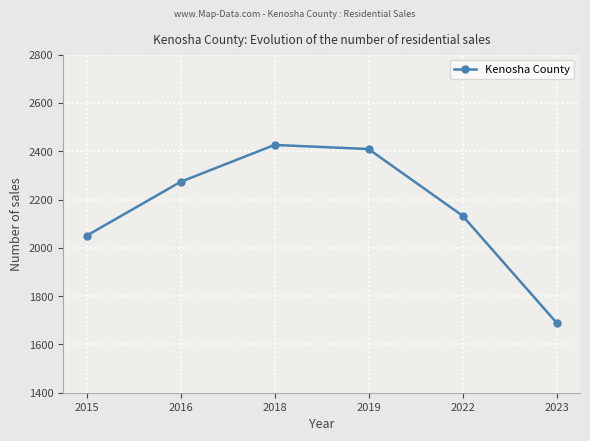

List the labels in order of value, largest first.

2018, 2019, 2016, 2022, 2015, 2023